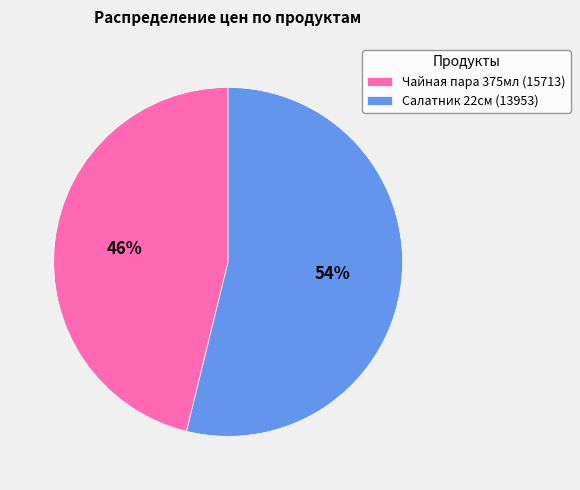

To the nearest percent, what portion does Салатник 22см (13953) represent?

54%